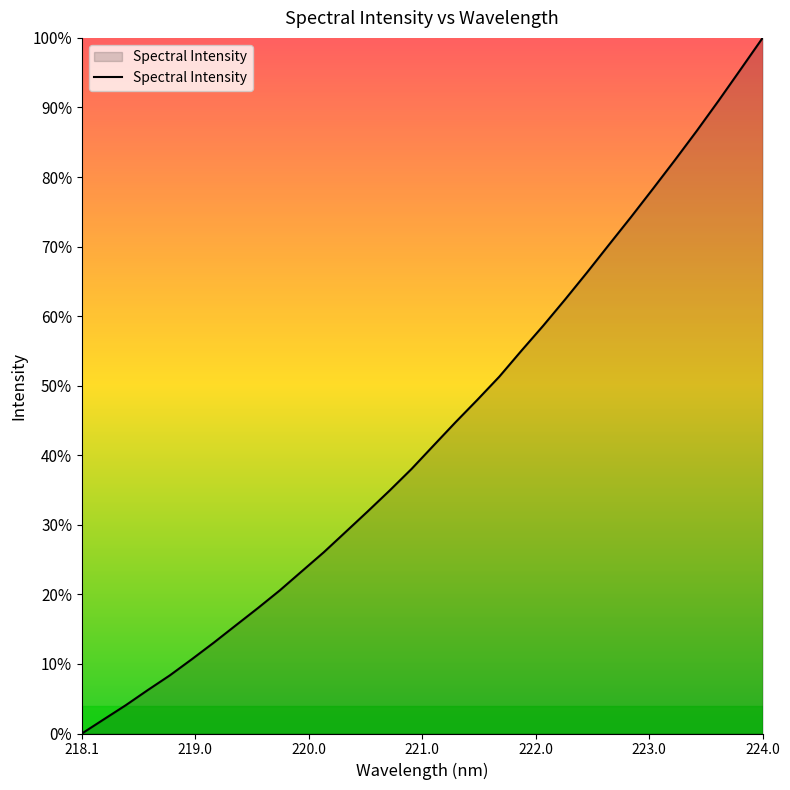

True or false: there are more than 0 points higher than both neighbors.

False